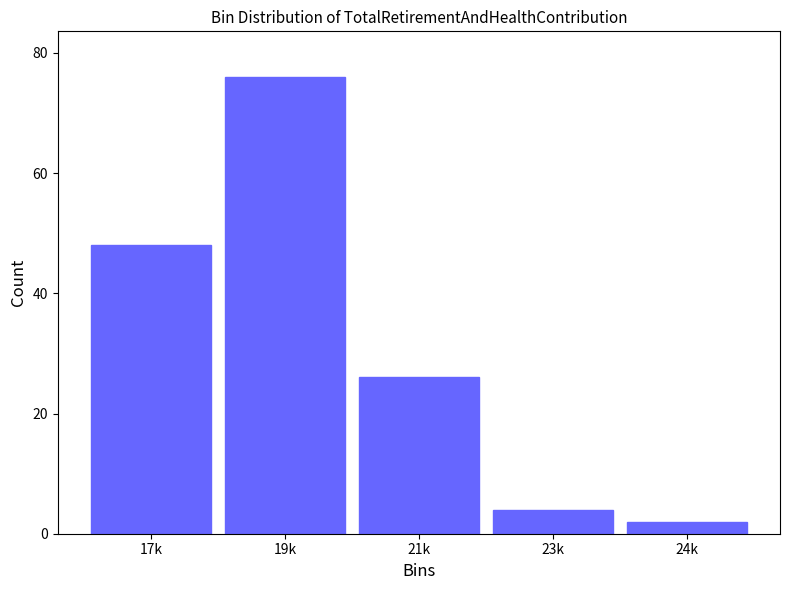

Reading right to left, list all the values displayed in this chart.

24k=2	23k=4	21k=26	19k=76	17k=48